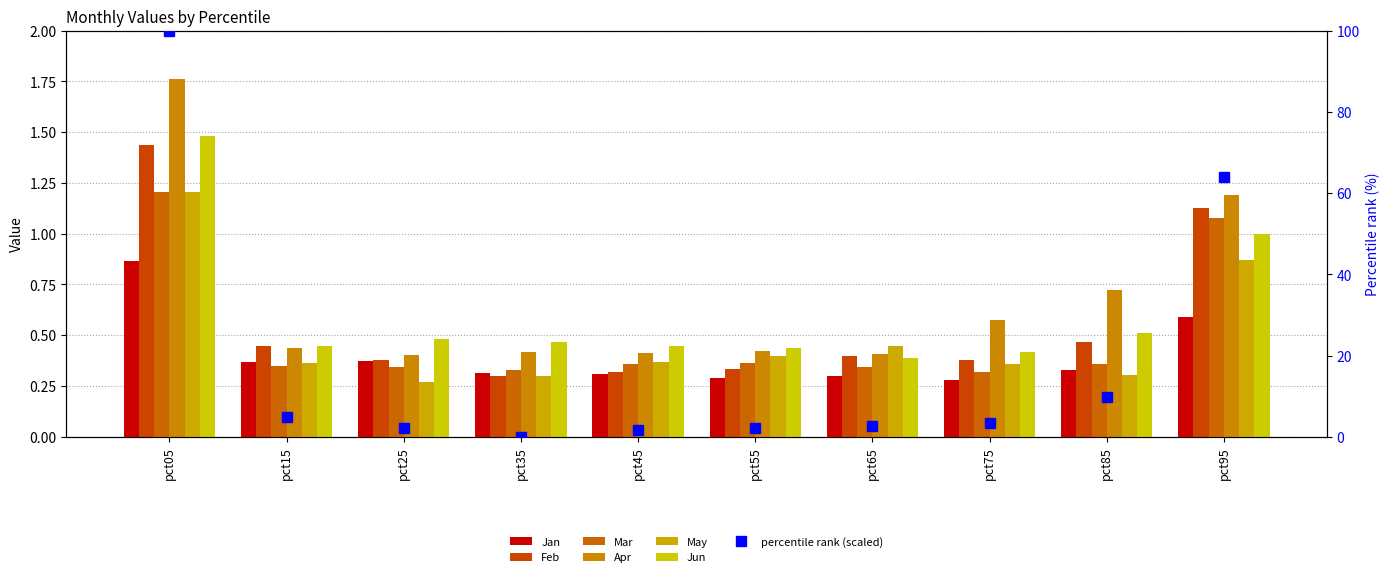

Are the bars horizontal?

No